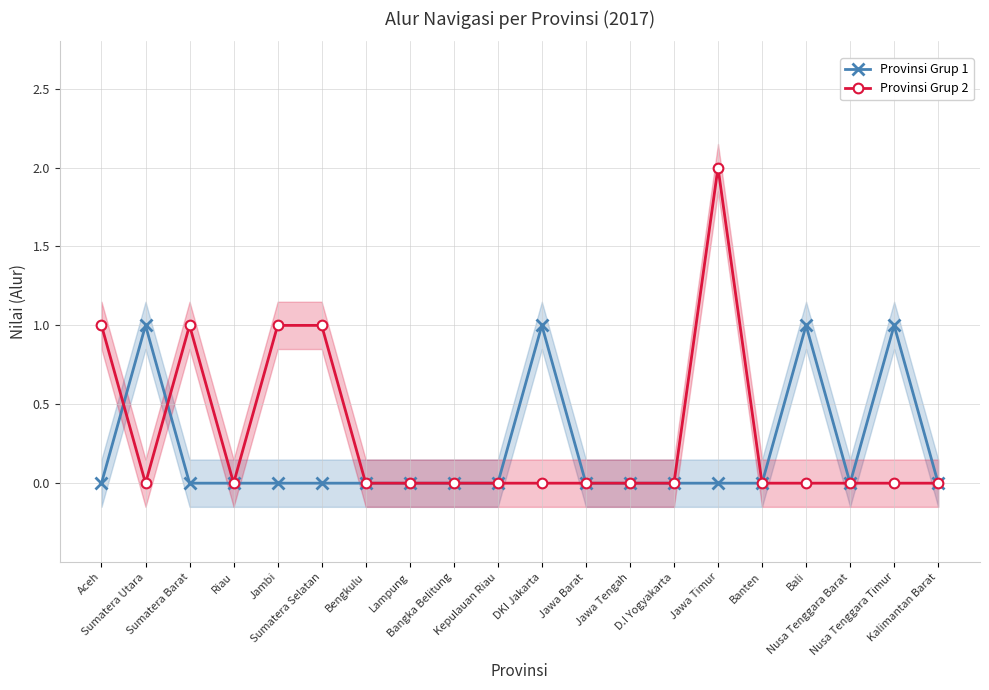

At how many categories does at least one series exceed 1?

1